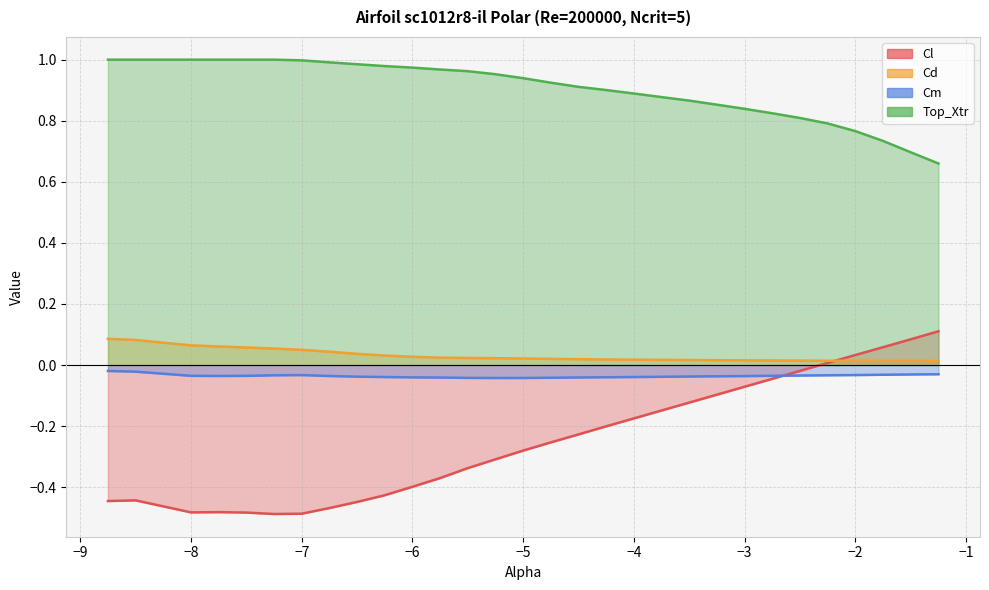

What is the difference between the maximum and minimum values in the Top_Xtr series?

0.3